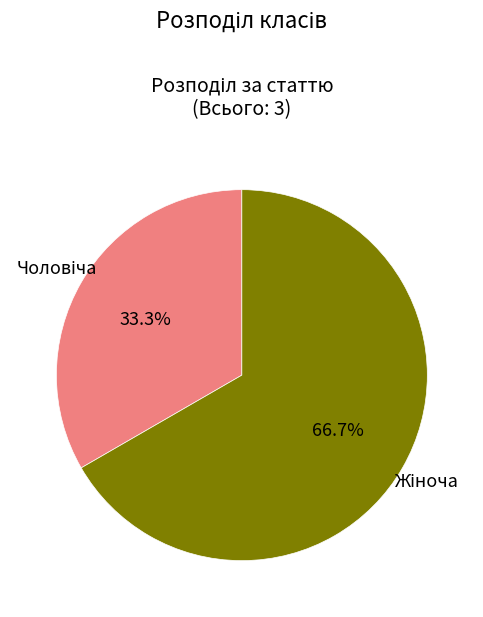

Does any single category account for the majority?

Yes